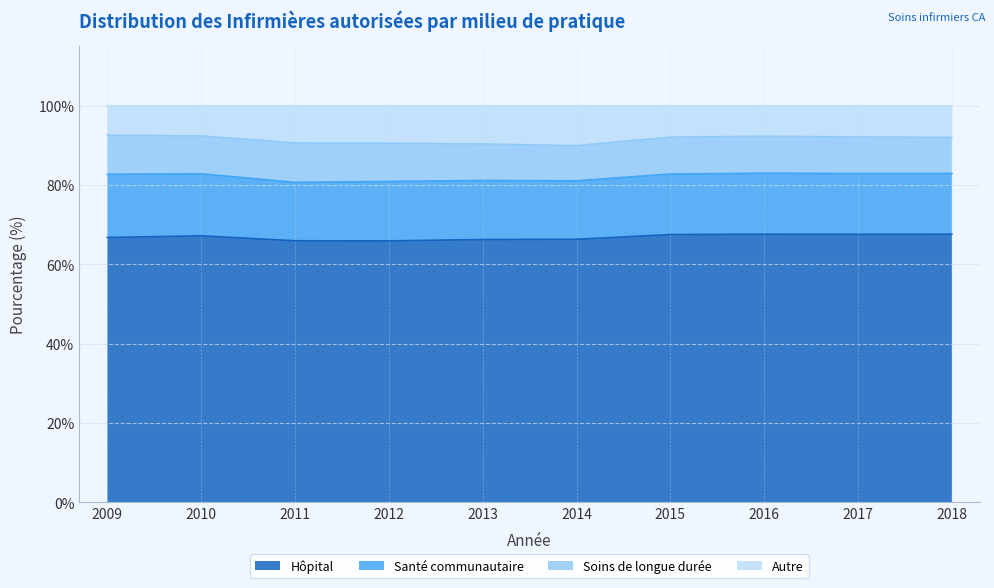

What is the total value across all series at 2017?

100.0